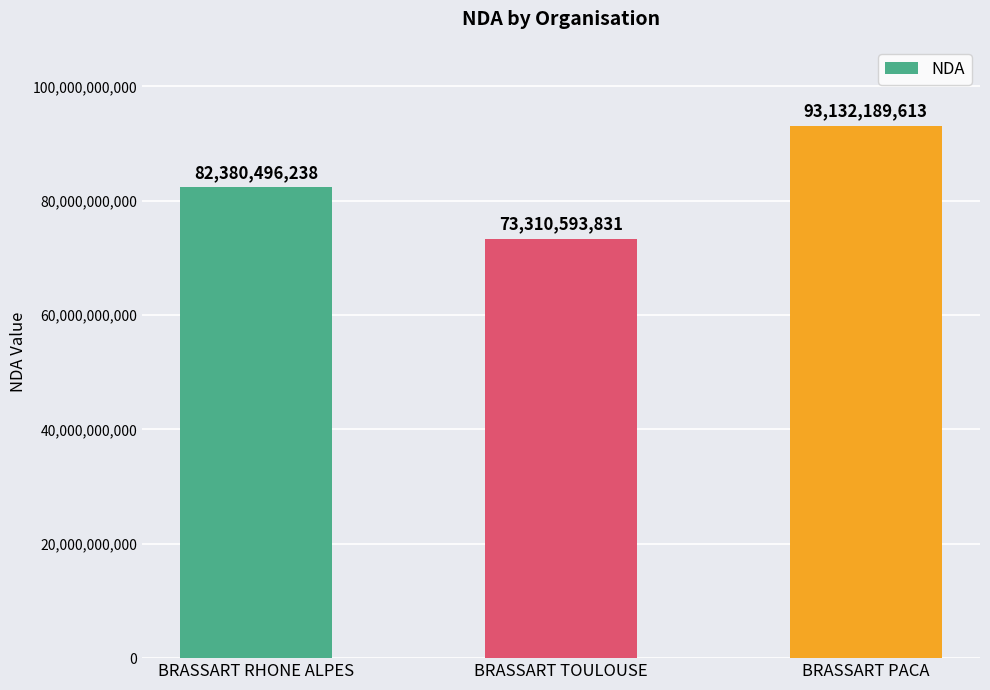

List the labels in order of value, largest first.

BRASSART PACA, BRASSART RHONE ALPES, BRASSART TOULOUSE